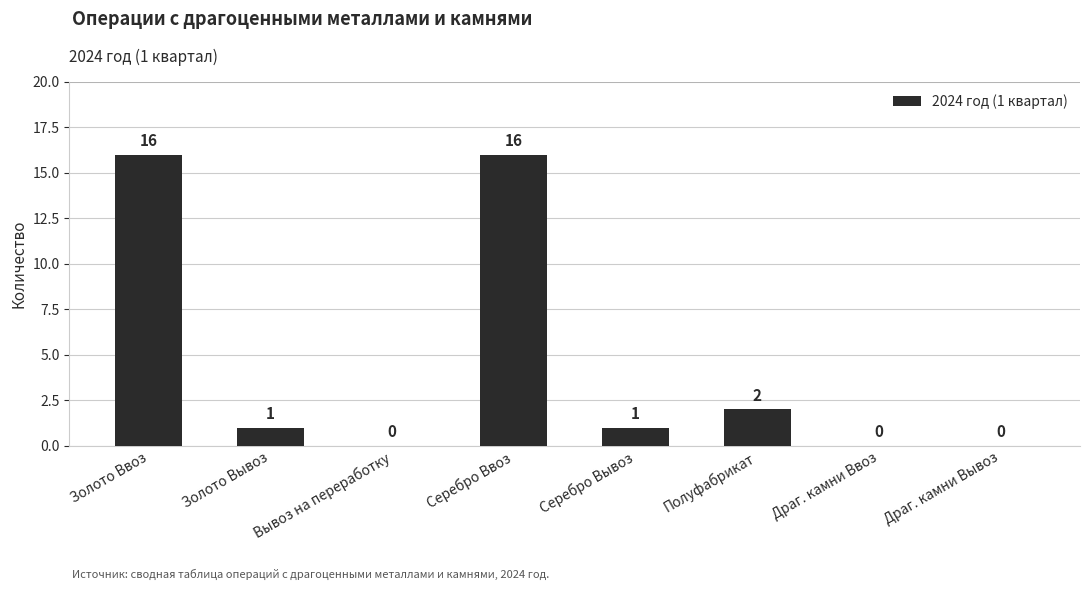

What is the greatest value displayed?

16